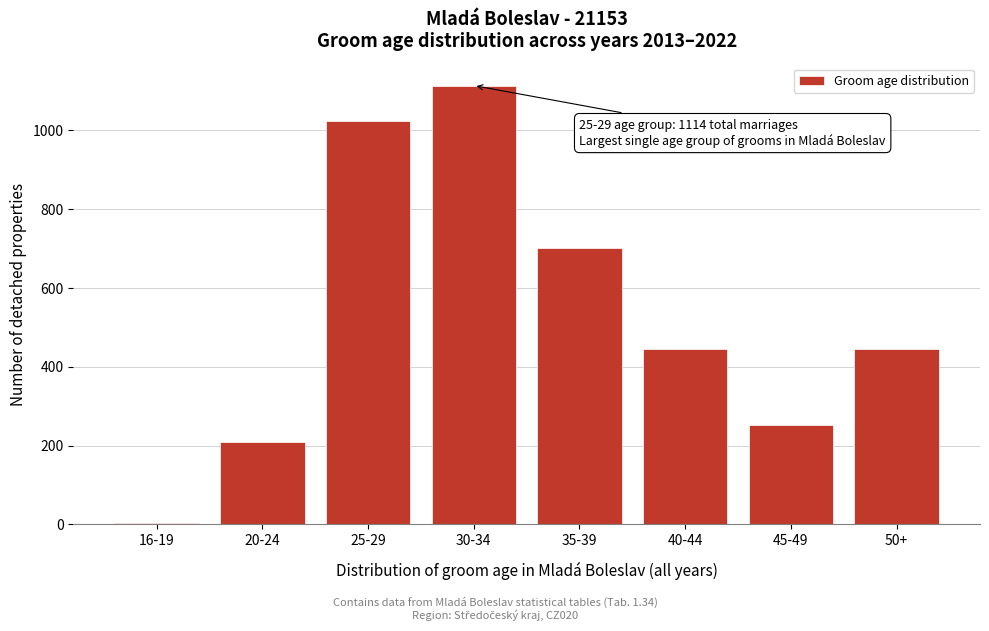

What value does the data have at 30-34?

1114